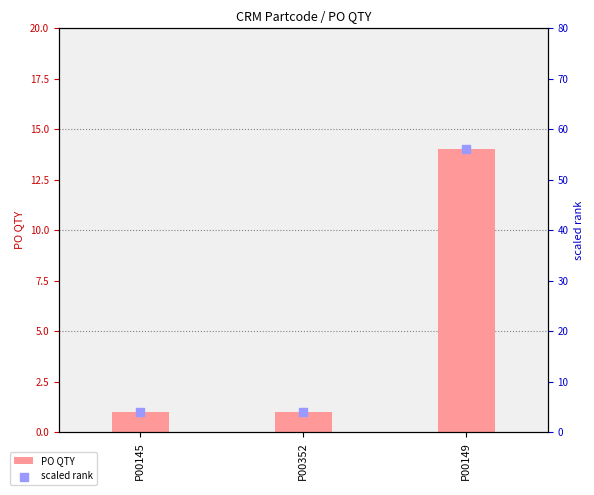

Which series has the widest spread of Y values?

scaled rank